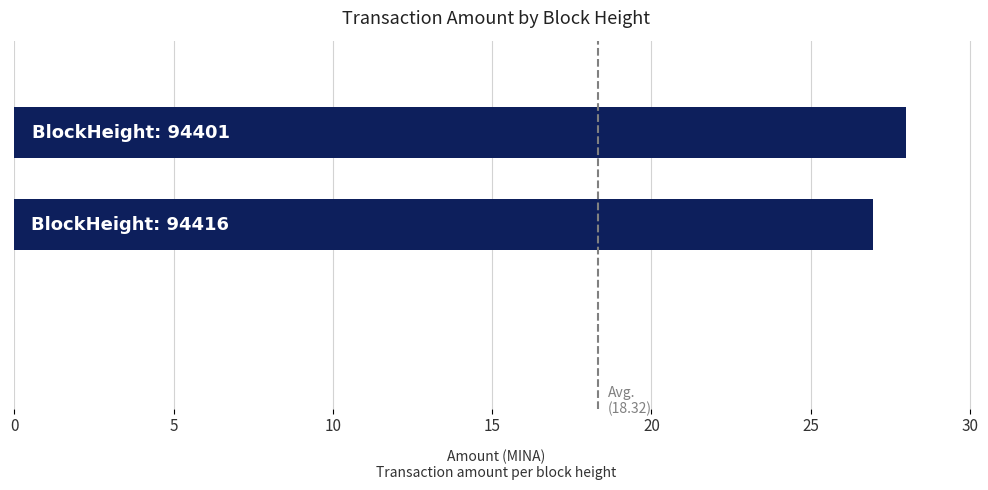

At which label is the value closest to 14?

1.0